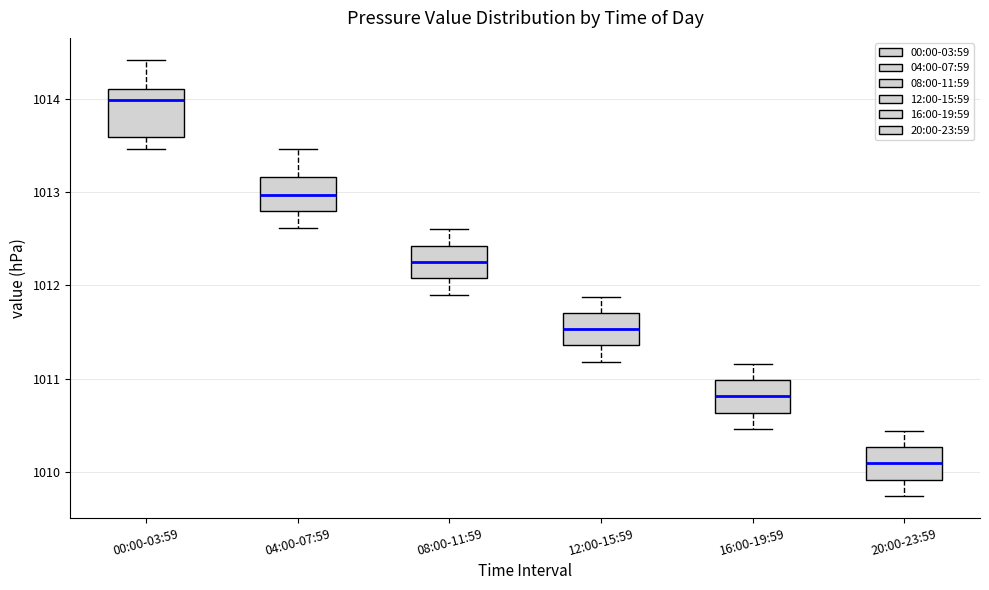

Which box has the highest median line?

00:00-03:59